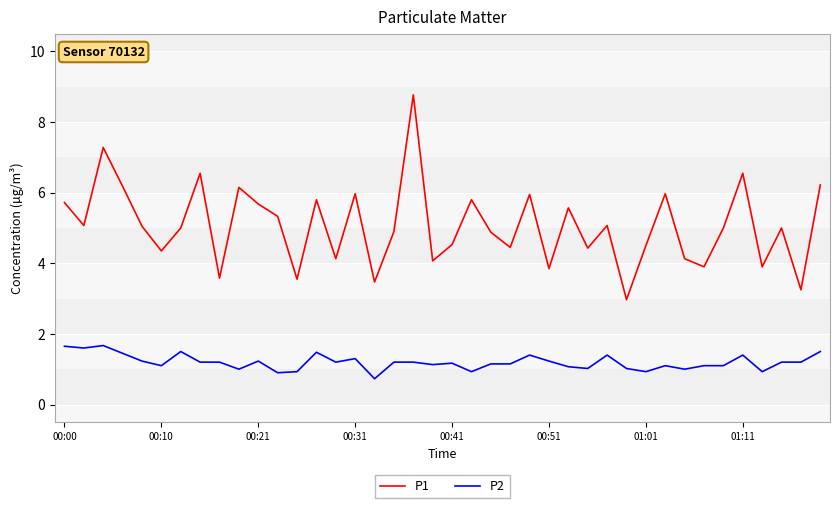

What is the greatest value displayed?

8.8